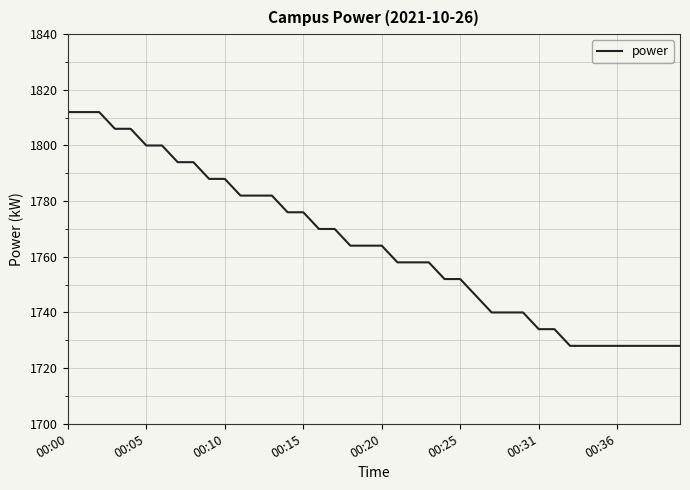

What is the difference between the maximum and minimum values?

84